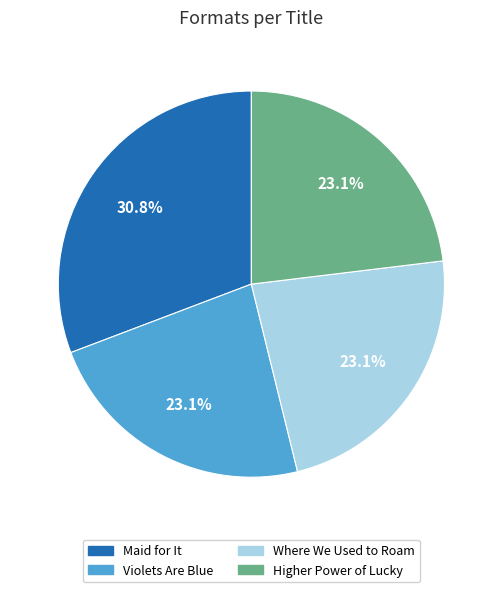

To the nearest percent, what percentage of the pie is Violets Are Blue?

23%